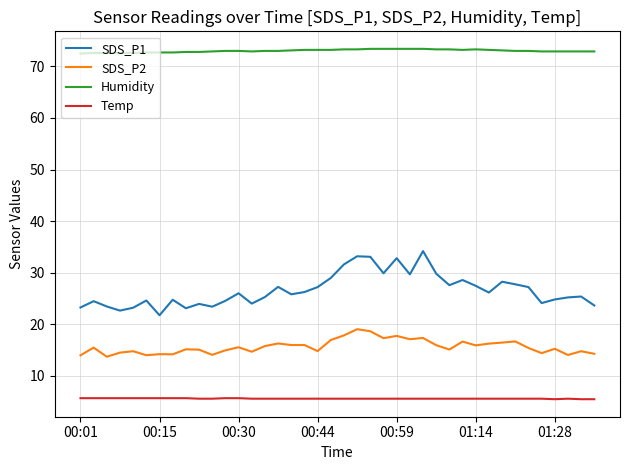

True or false: SDS_P1 and Humidity cross at least once.

False